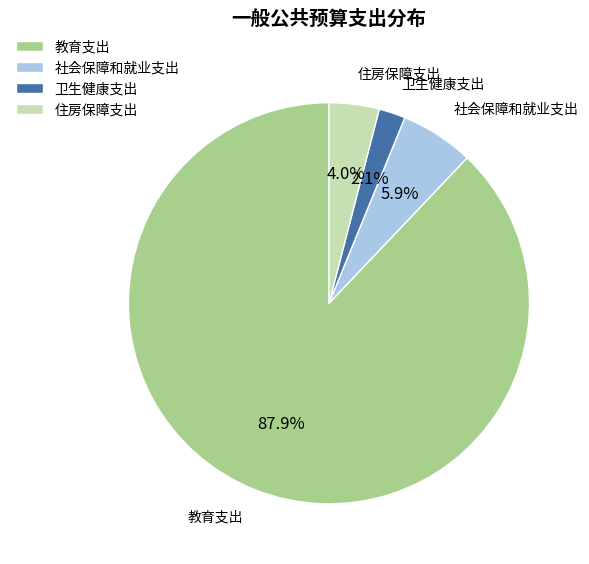

Which category accounts for the majority?

教育支出